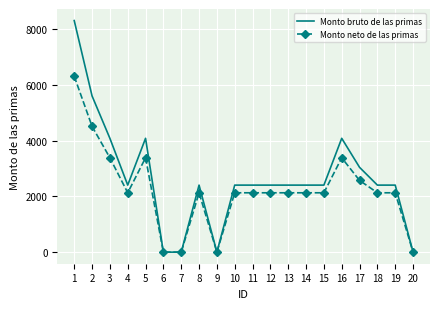

What is the total value across all series at 17?

5619.2